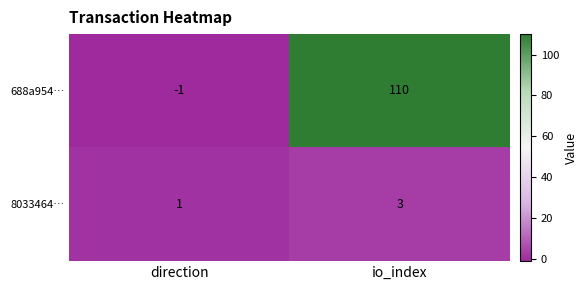

Reading left to right, what are all the values shown in this chart?

688a954…: -1	110
8033464…: 1	3